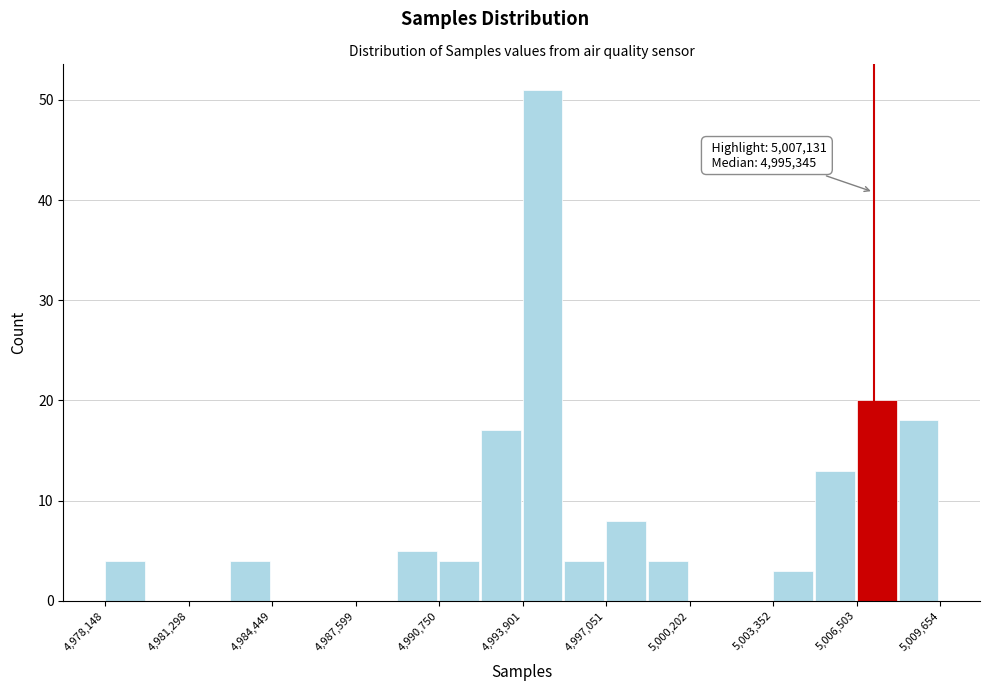

Around what value on the x-axis is the tallest bar? Give the approximate position of its centre, as read against the axis.

4994500